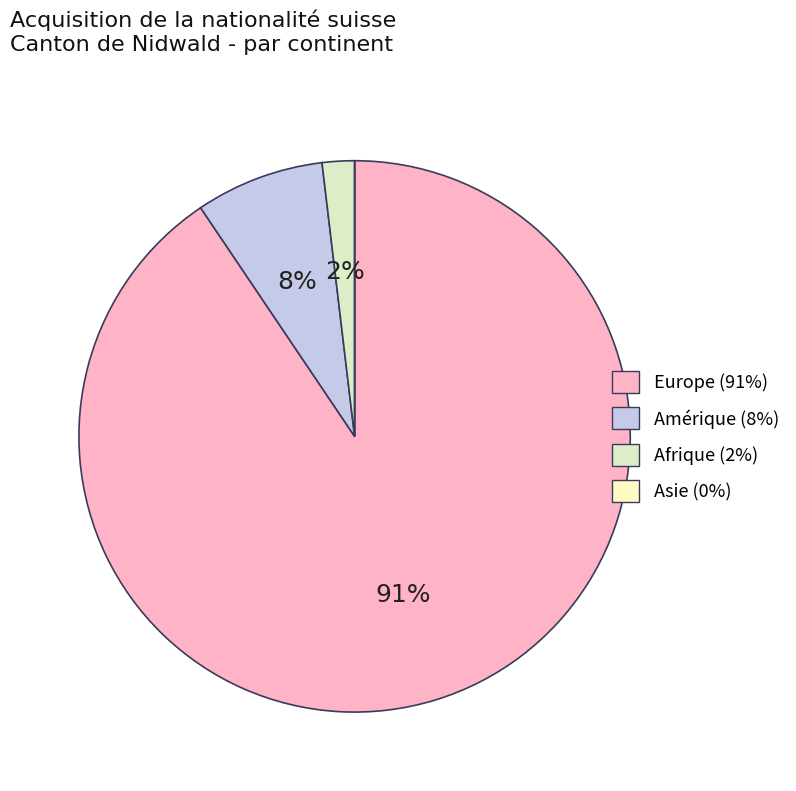

What percentage is the Europe slice, to the nearest percent?

91%